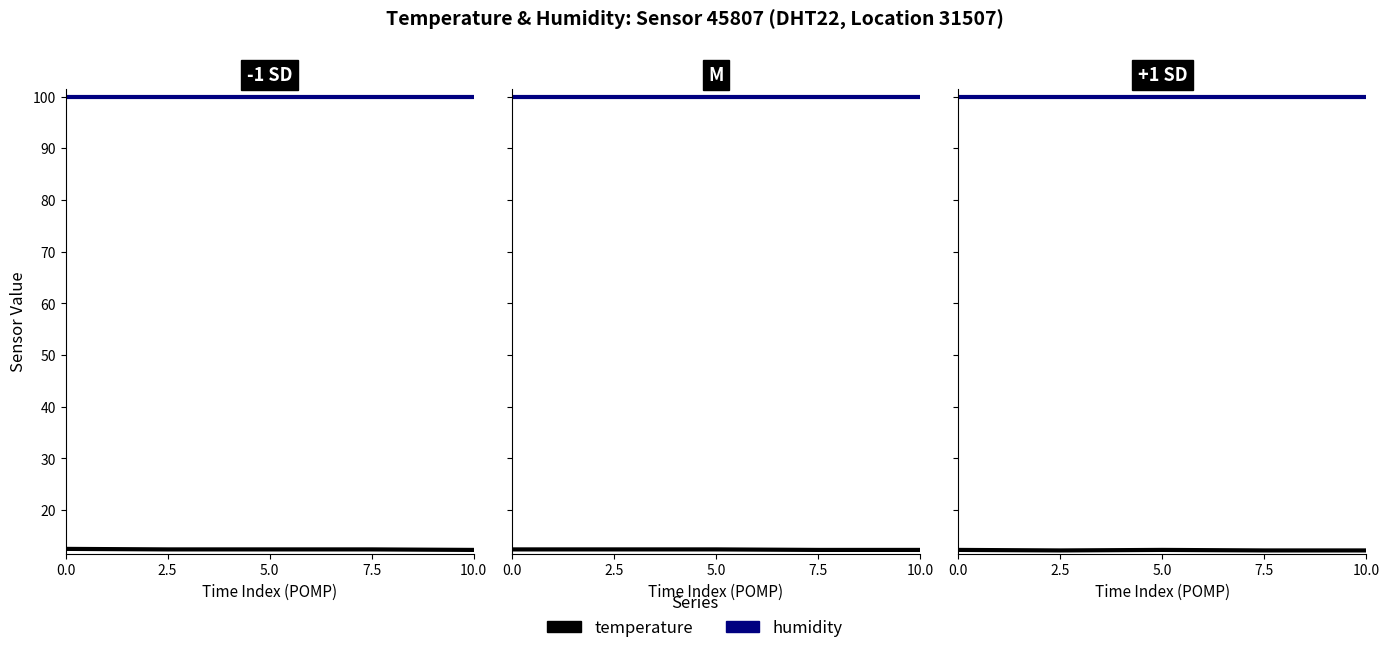

True or false: temperature and humidity intersect in this chart.

False